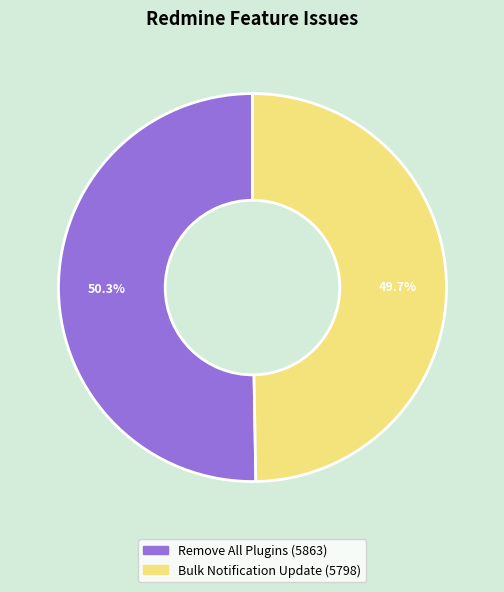

Combined, what portion of the pie is Remove All Plugins and Bulk Notification Update?

100.0%